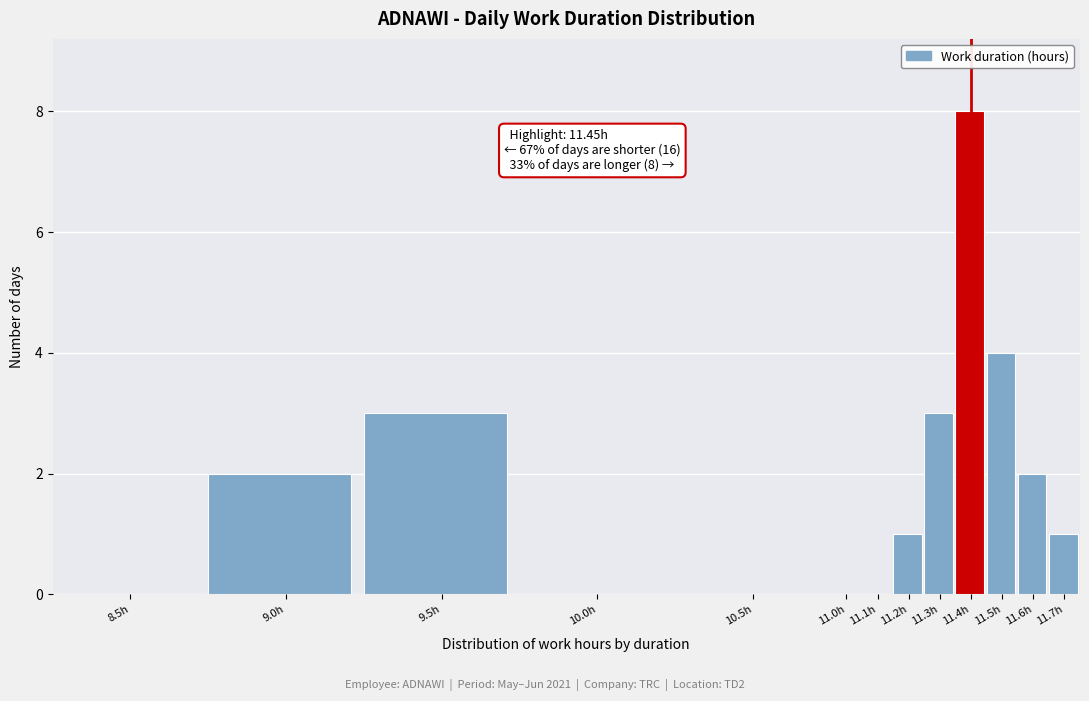

Reading left to right, transcribe all the data shown in this chart.

8.5h=0	9.0h=2	9.5h=3	10.0h=0	10.5h=0	11.0h=0	11.1h=0	11.2h=1	11.3h=3	11.4h=8	11.5h=4	11.6h=2	11.7h=1